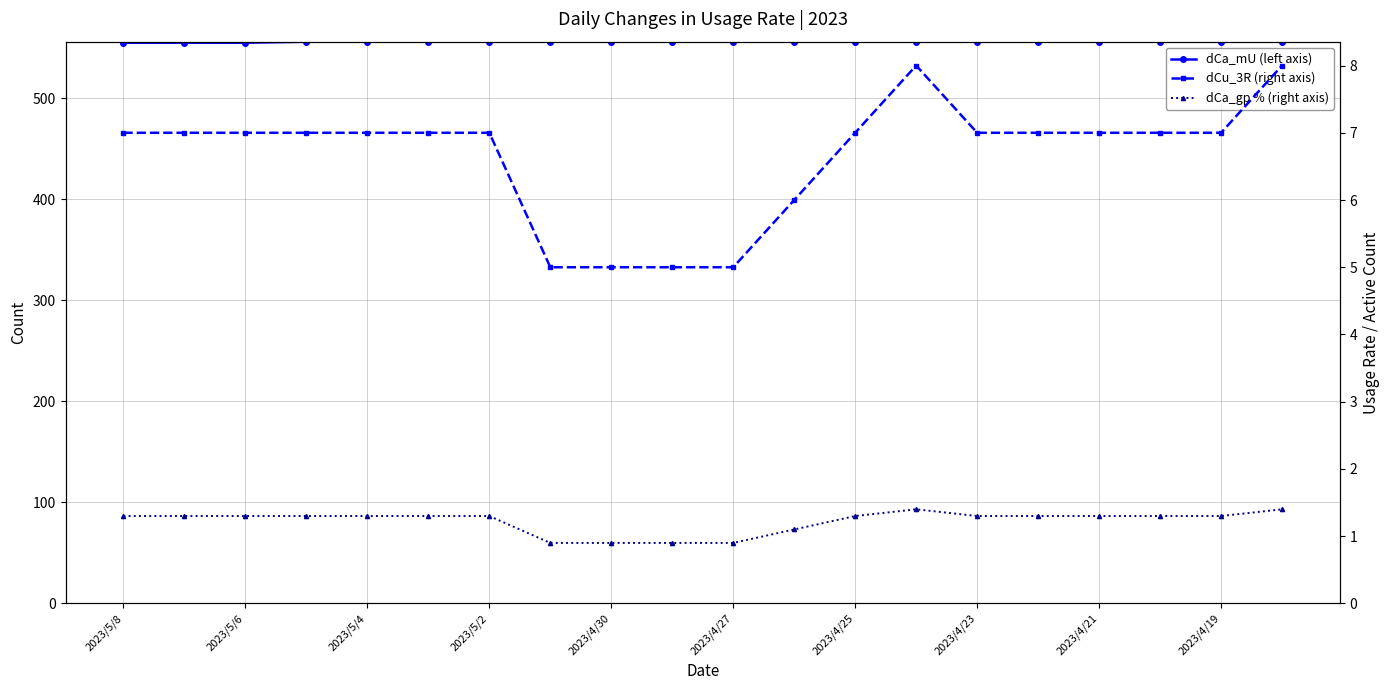

What is the total value across all series at 2023/4/21?

564.3